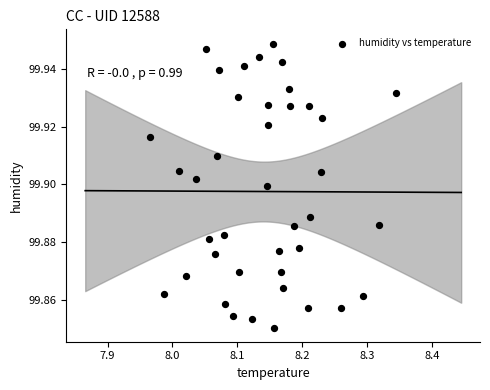

What is the range of X values (max minus min)?

0.4